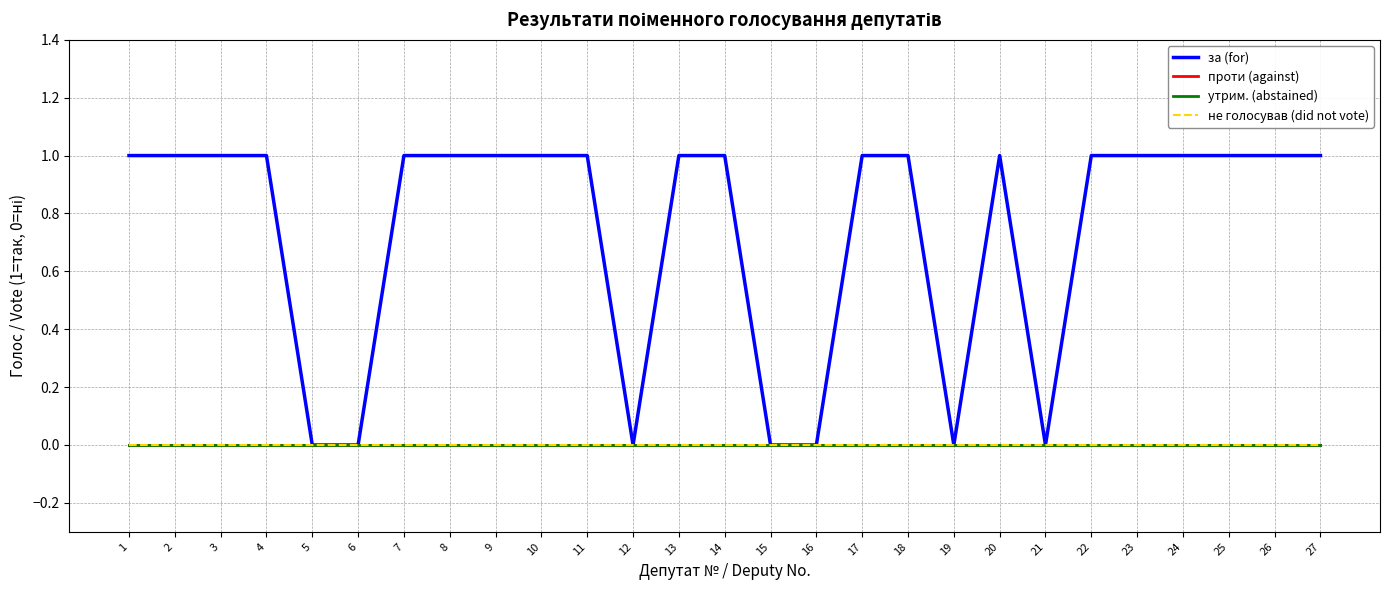

The за (for) series shows 1 at 20. True or false?

False